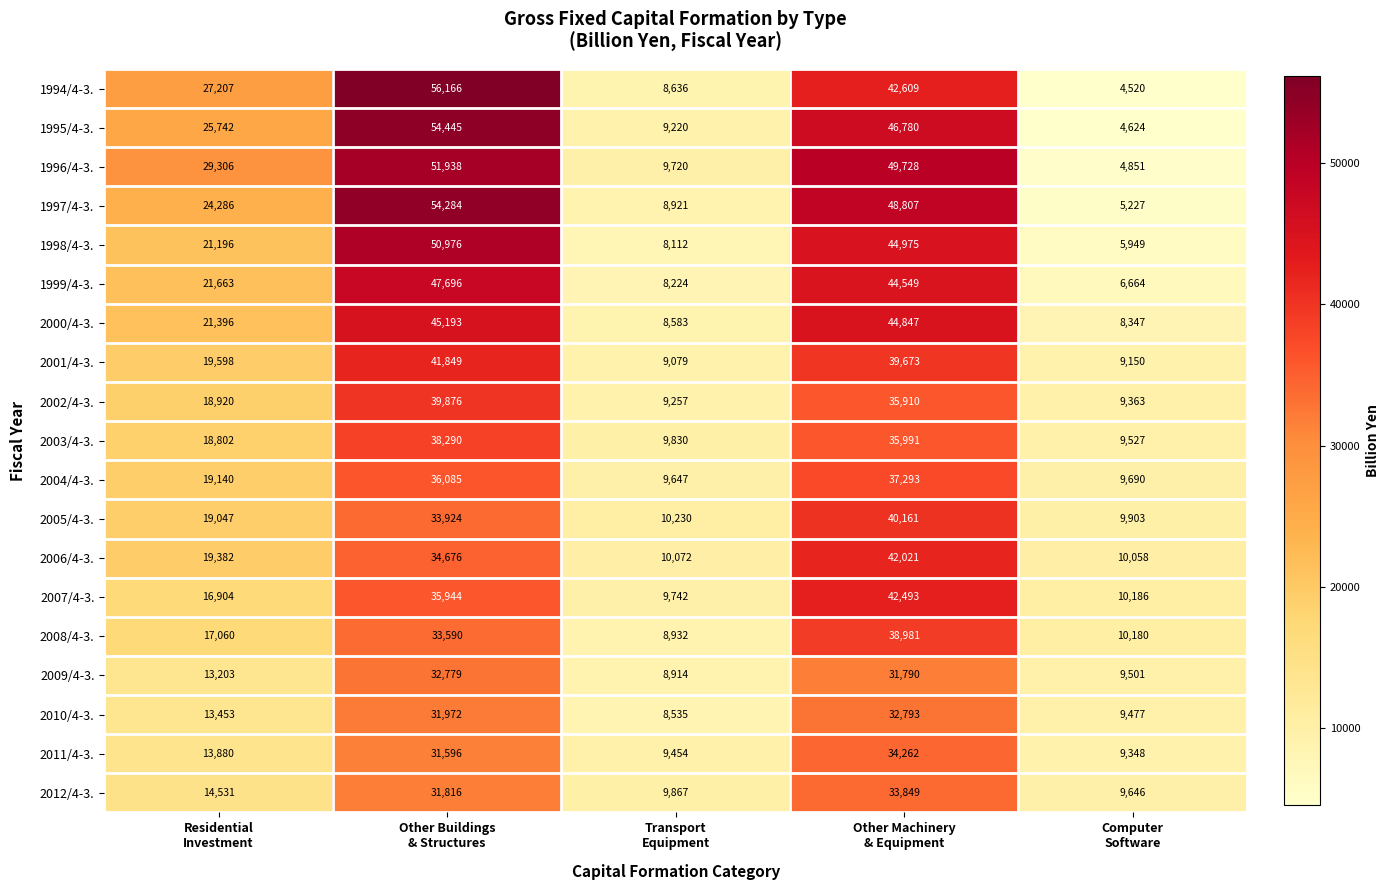

Which series has the widest spread of values?

1994/4-3.